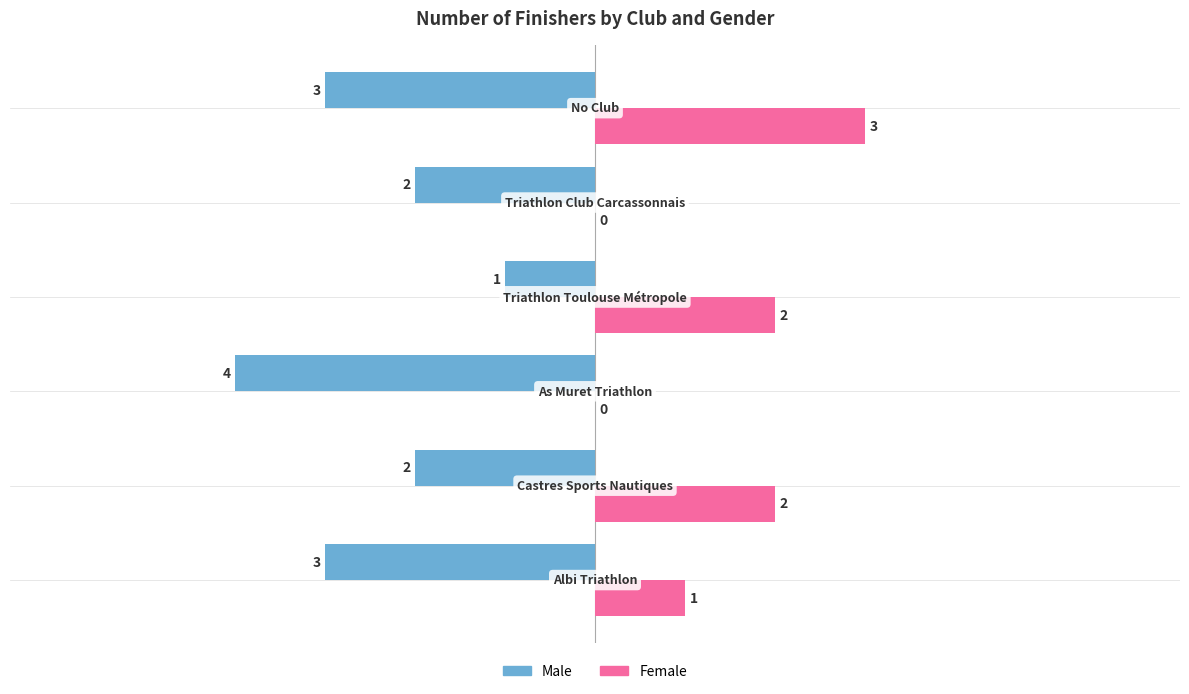

Which series has the largest total across all categories?

Female